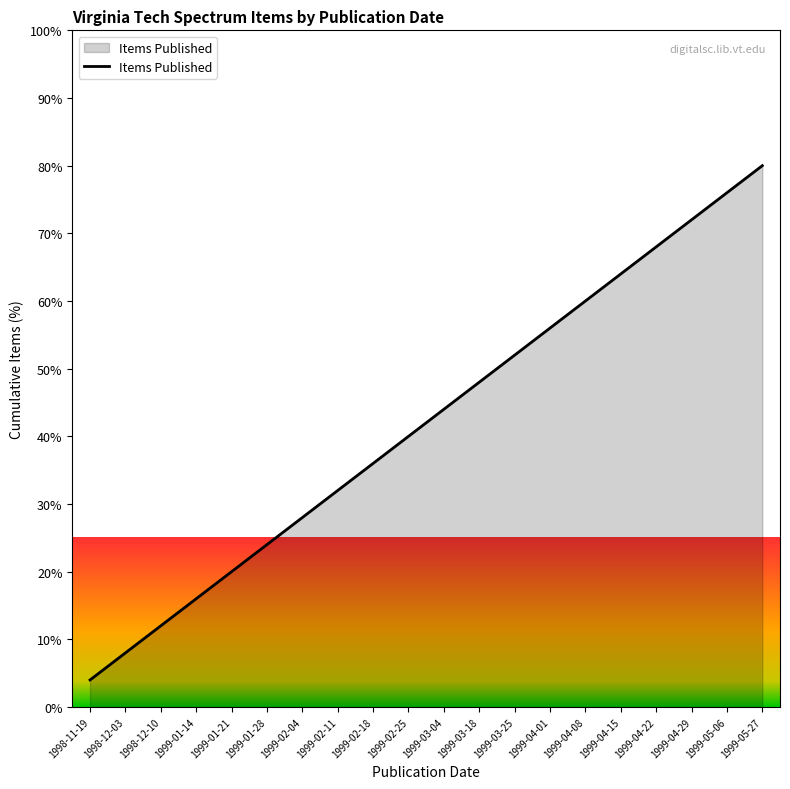

Is it true that the value at 1999-03-04 is 14.7?

False